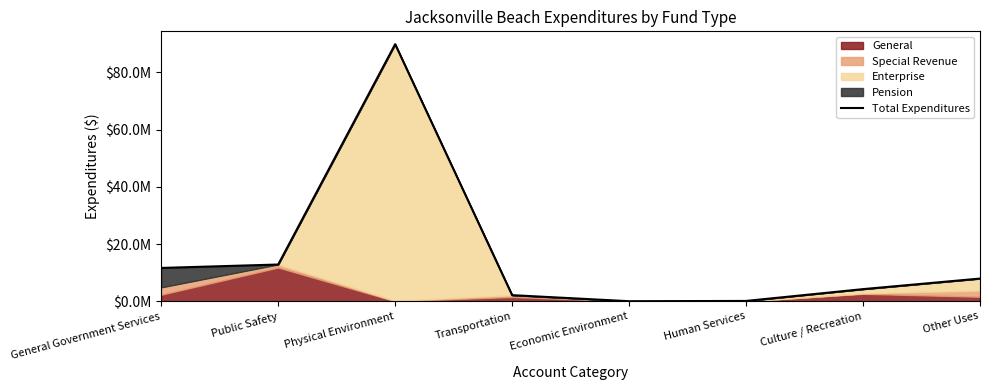

How many lines are shown in the chart?

1